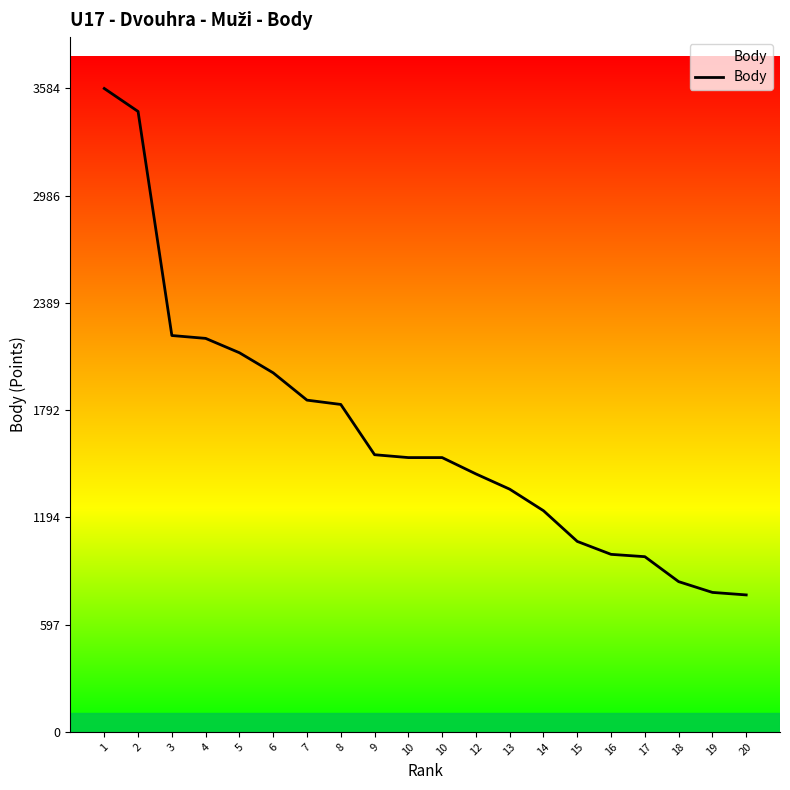

How many lines are shown in the chart?

1